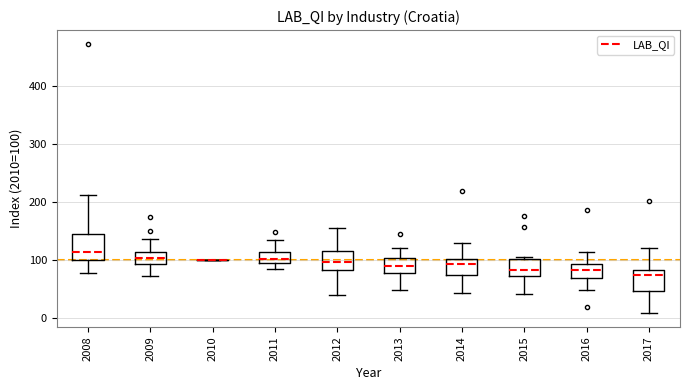

Where is the lower edge of the box at x = 2016 on the y-axis? The values are not printed on the chart, so give them approximately, as read against the axis.

70